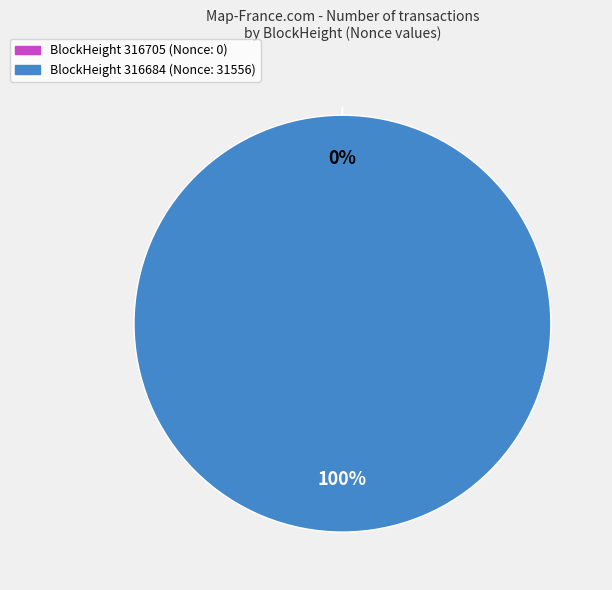

Does any single category account for the majority?

Yes